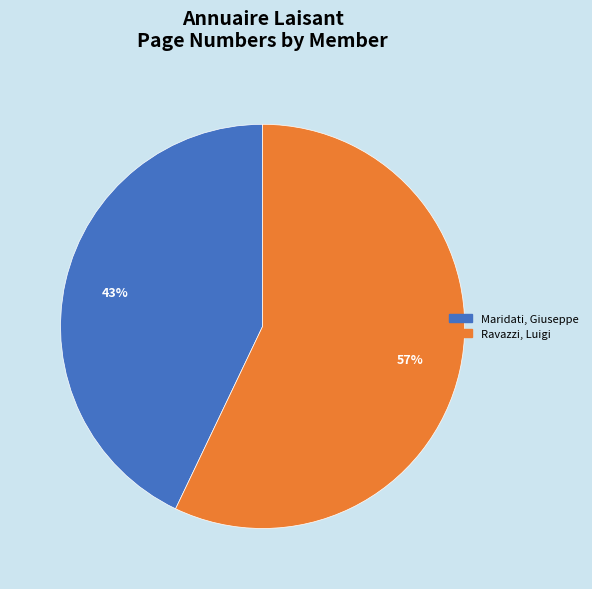

To the nearest percent, what is the difference between the Ravazzi, Luigi and Maridati, Giuseppe slice percentages?

14%